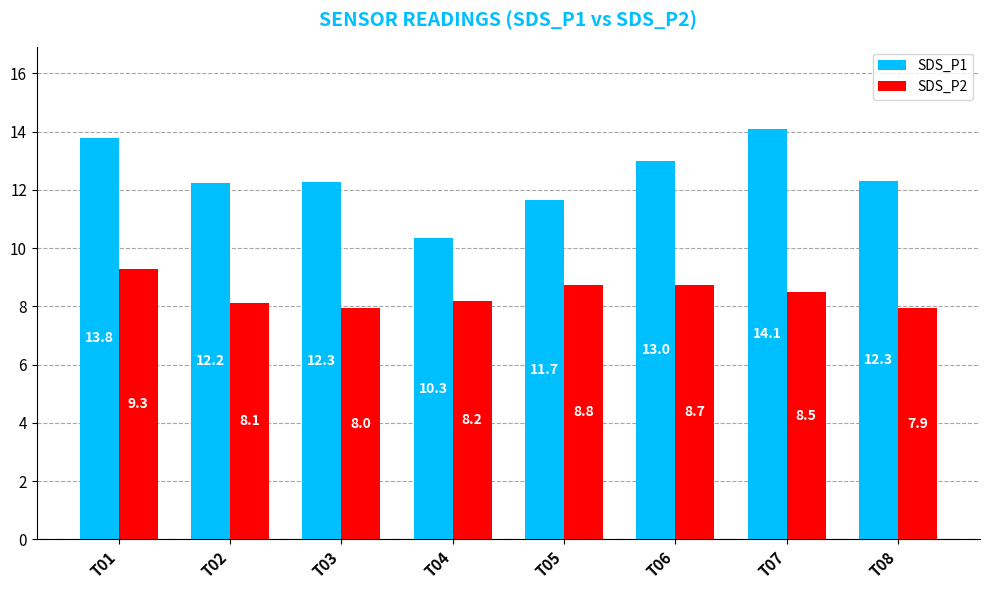

How many bars are there in each group?

2